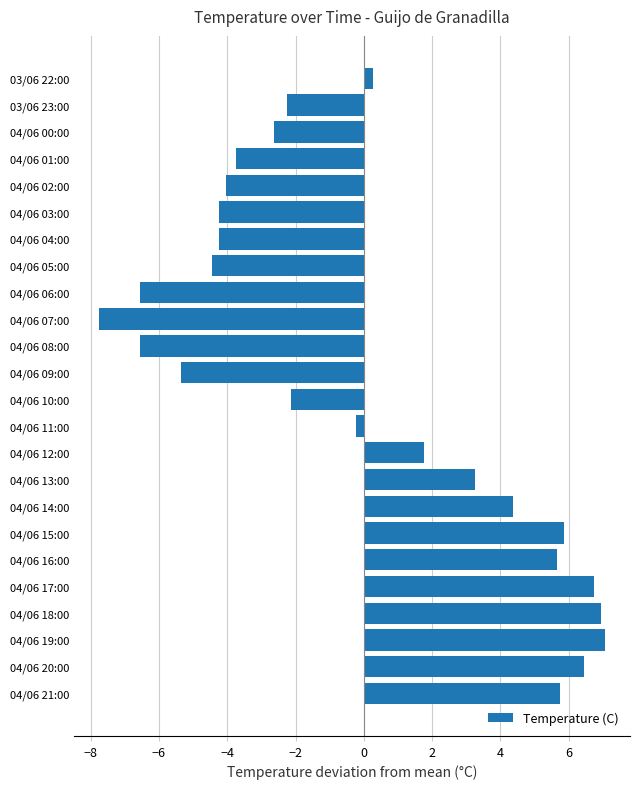

What is the maximum value shown in the chart?

7.1